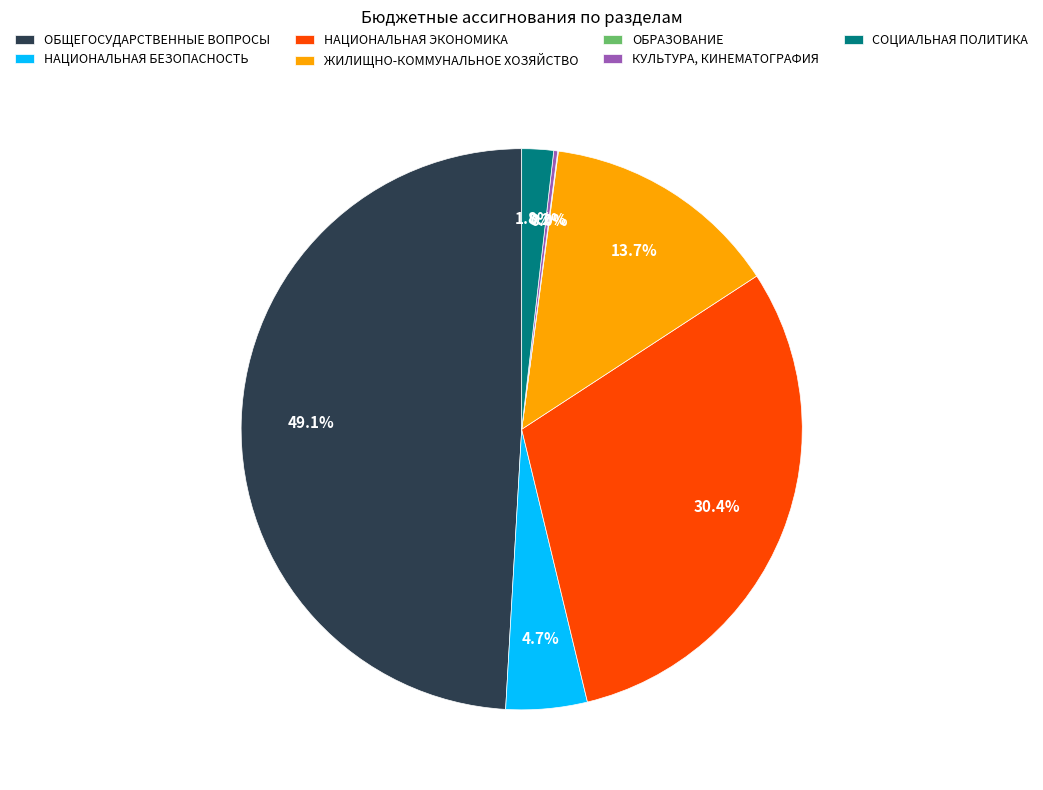

What percentage is the СОЦИАЛЬНАЯ ПОЛИТИКА slice, to the nearest percent?

2%